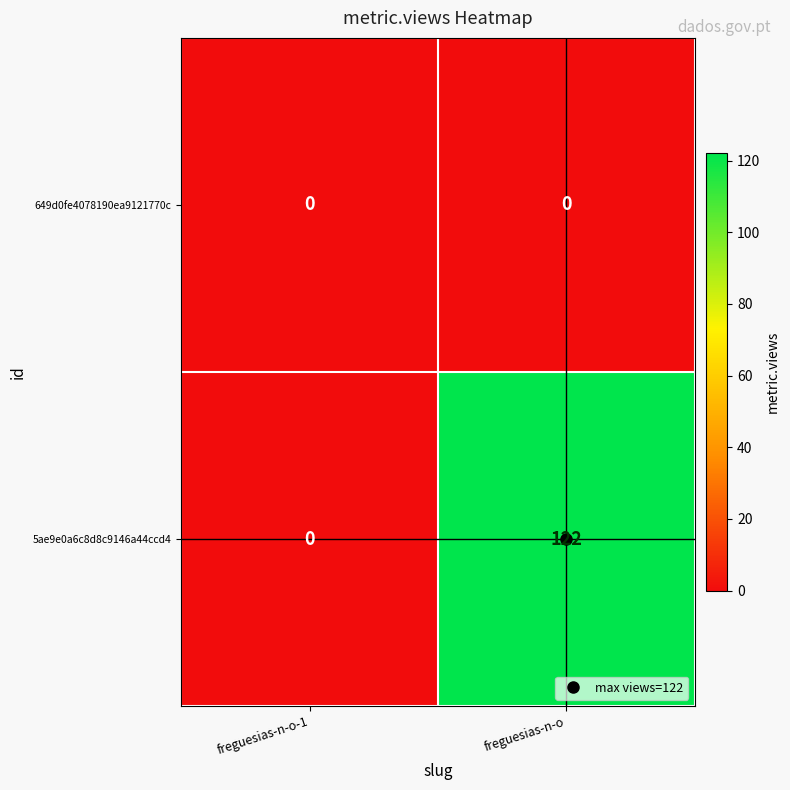

What is the difference between the highest and lowest values at freguesias-n-o?

122